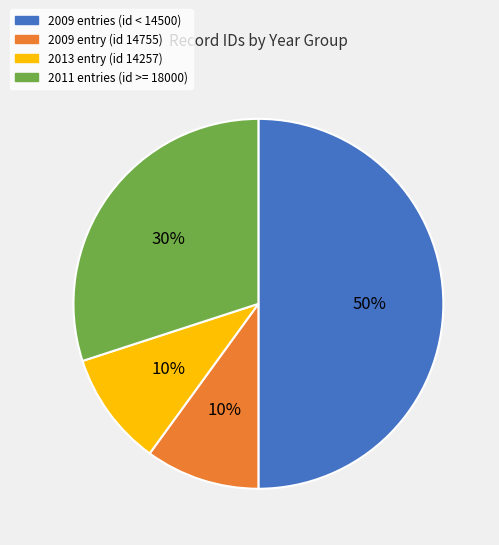

True or false: 2013 entry (id 14257) accounts for 20% of the total.

False